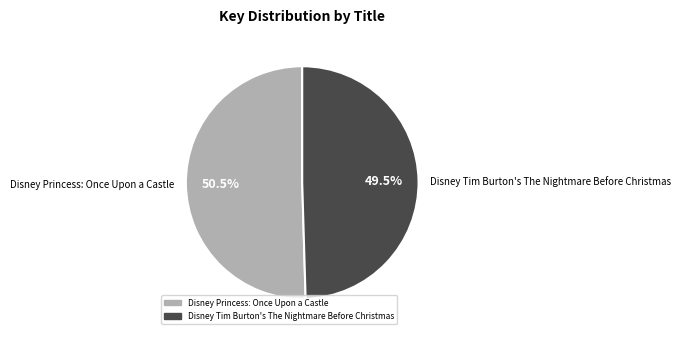

Does any single category account for the majority?

Yes